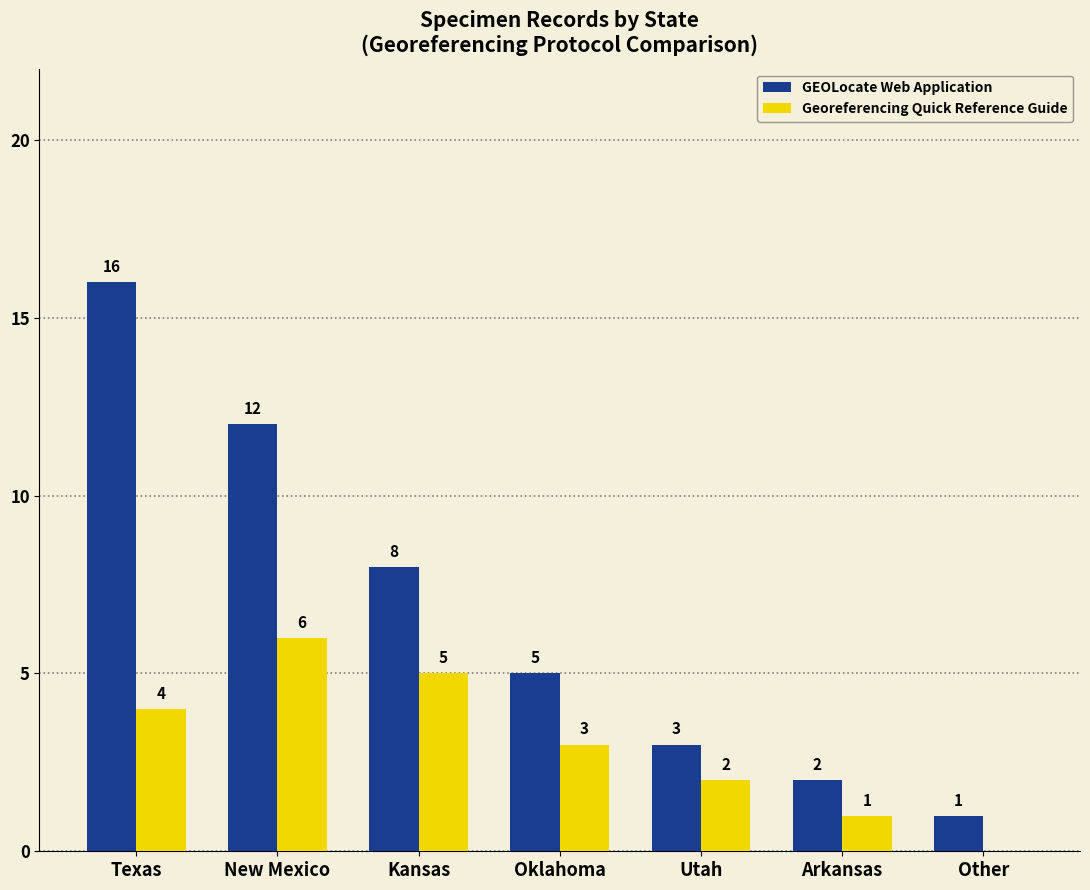

Is the value of GEOLocate Web Application at Texas greater than the value of Georeferencing Quick Reference Guide at Oklahoma?

Yes